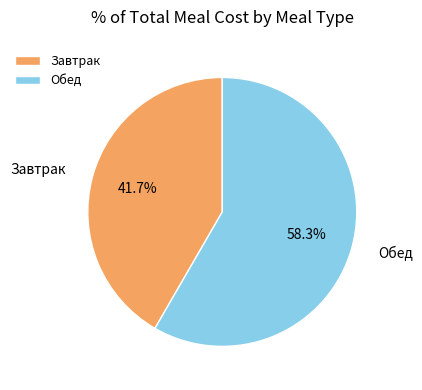

To the nearest percent, what is the average slice percentage?

50%